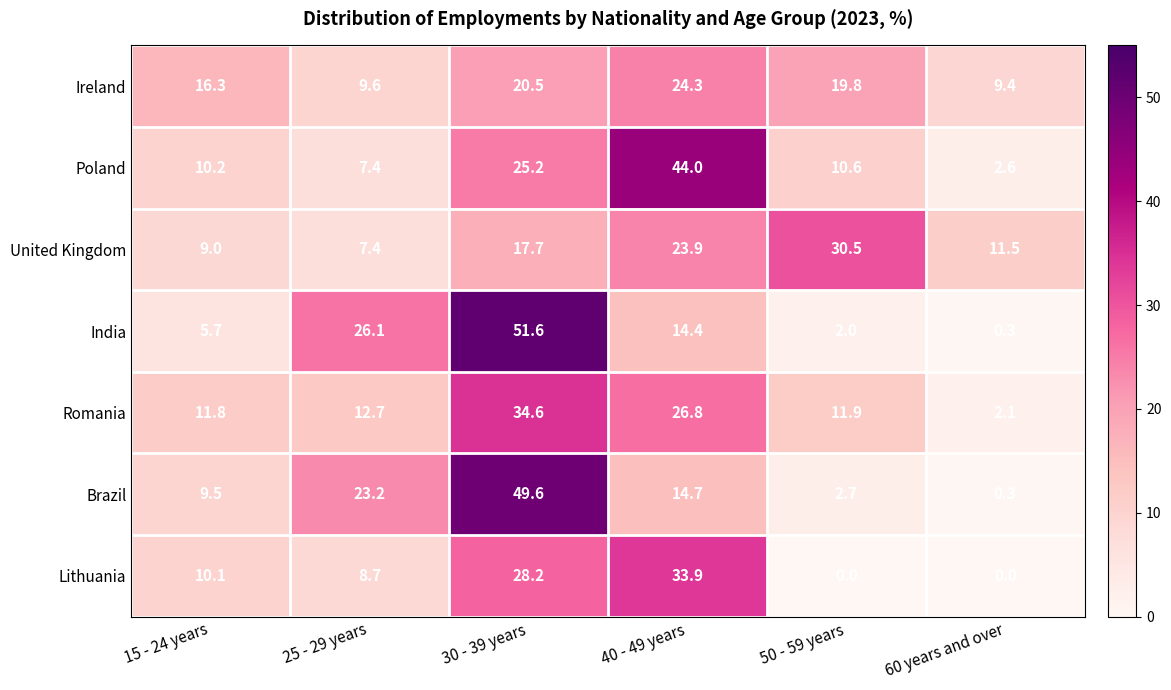

How many distinct data groups are displayed?

7